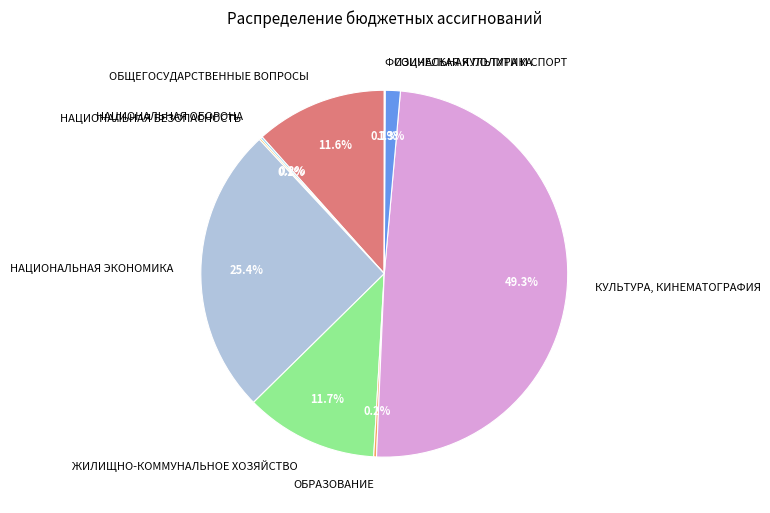

How much of the chart is everything except НАЦИОНАЛЬНАЯ ЭКОНОМИКА?

74.6%